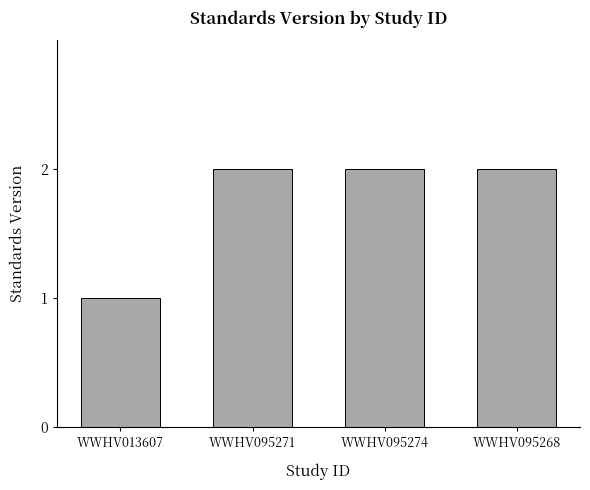

How many bars are there in total?

4